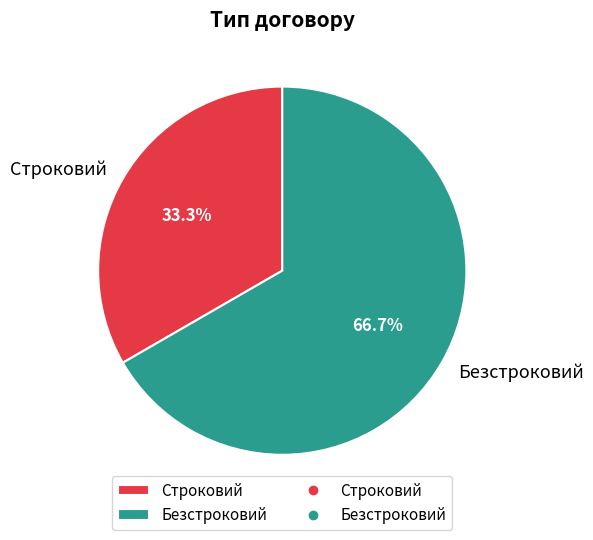

Rank the categories by value from highest to lowest.

Безстроковий, Строковий